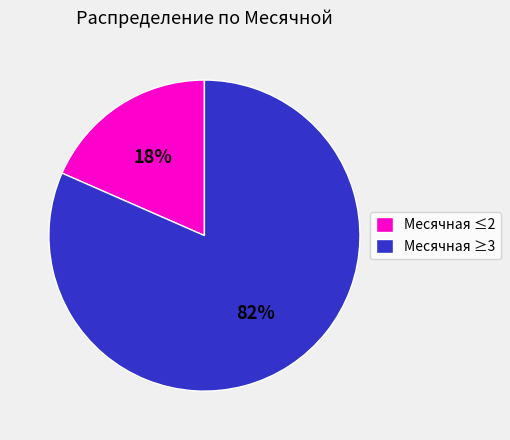

To the nearest percent, what percentage of the pie is Месячная ≥3?

82%